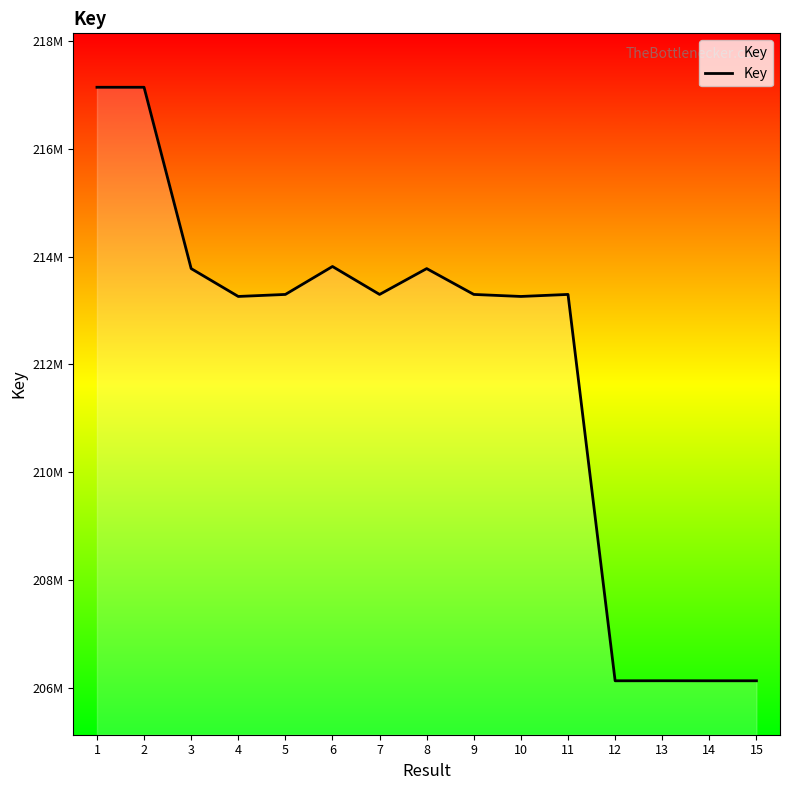

List the labels in order of value, smallest first.

12, 14, 15, 13, 10, 4, 7, 5, 9, 11, 8, 3, 6, 2, 1